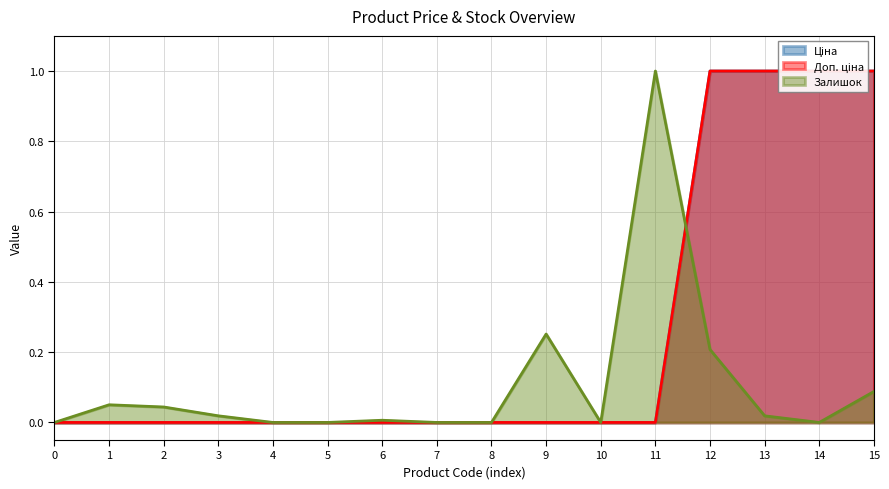

Count the Ціна values in the range 0 to 1.

16